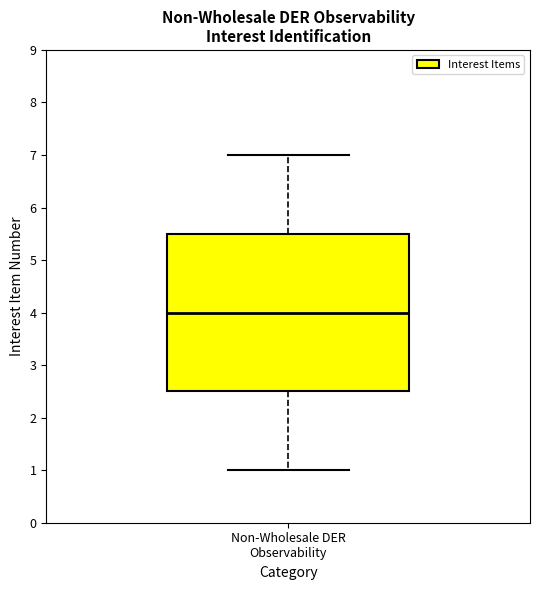

Where does the median line of the box for Non-Wholesale DER Observability sit on the y-axis? The values are not printed on the chart, so give them approximately, as read against the axis.

4.0